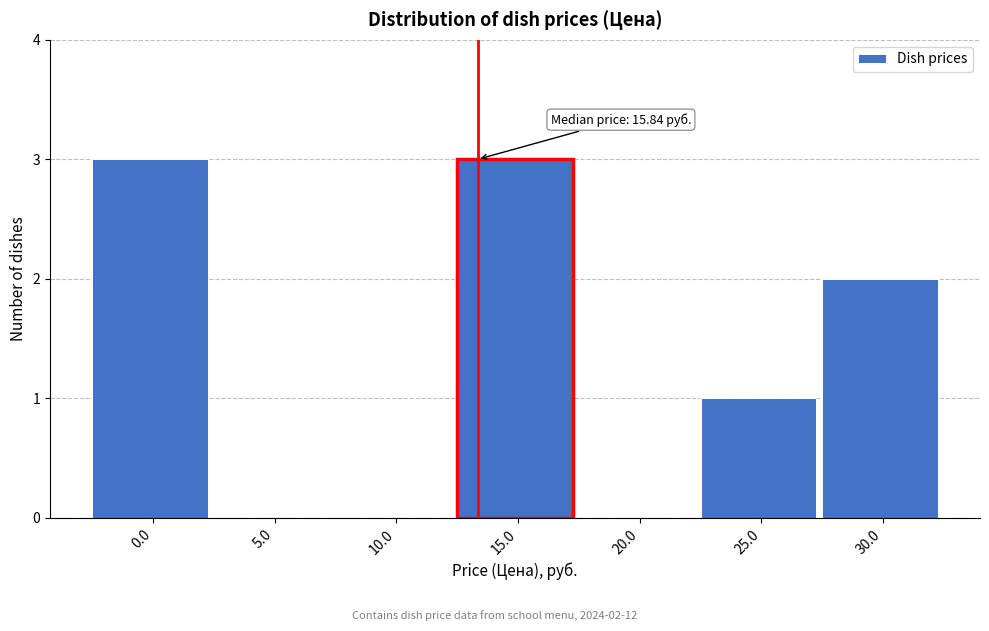

Reading left to right, list all the values displayed in this chart.

0.0=3	5.0=0	10.0=0	15.0=3	20.0=0	25.0=1	30.0=2